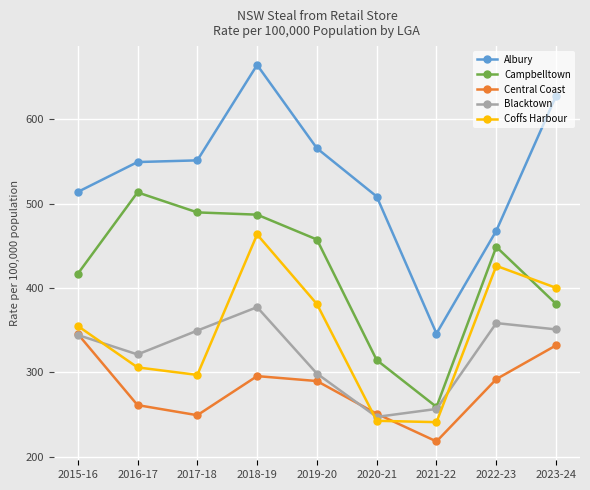

What is the value of the Central Coast point at the 4th from the left?

295.4